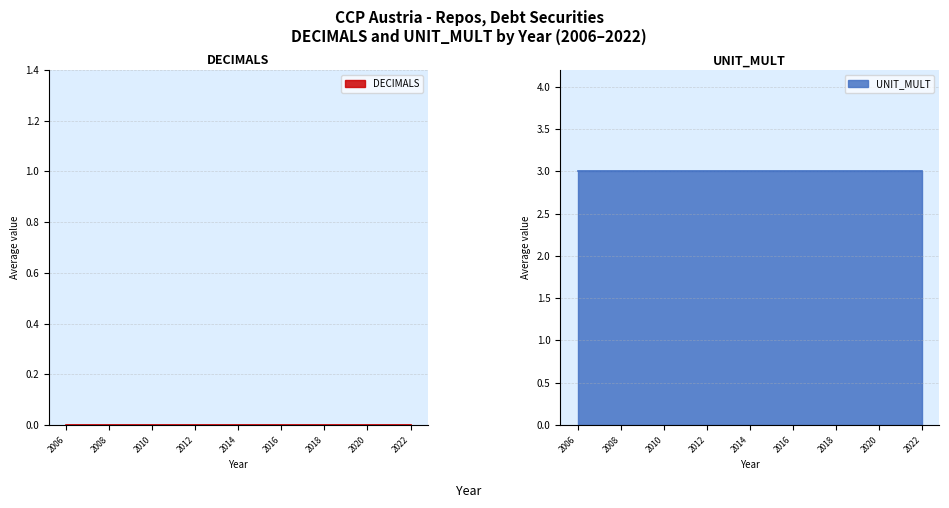

Reading left to right, list all the values displayed in this chart.

DECIMALS: 2006=0	2007=0	2008=0	2009=0	2010=0	2011=0	2012=0	2013=0	2014=0	2015=0	2016=0	2017=0	2018=0	2019=0	2020=0	2021=0	2022=0
UNIT_MULT: 2006=3	2007=3	2008=3	2009=3	2010=3	2011=3	2012=3	2013=3	2014=3	2015=3	2016=3	2017=3	2018=3	2019=3	2020=3	2021=3	2022=3